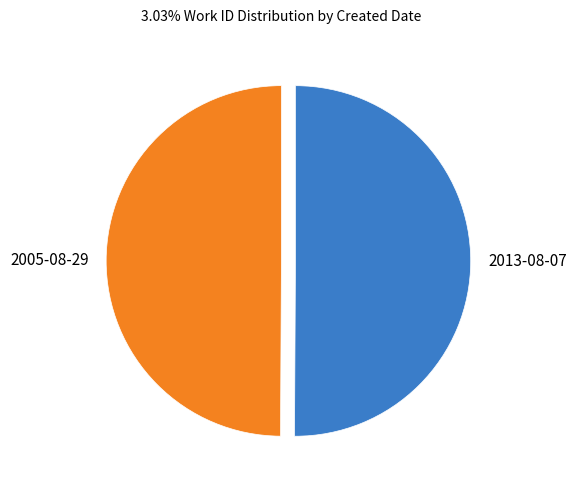

Is it true that 2013-08-07 is 45% of the pie?

False